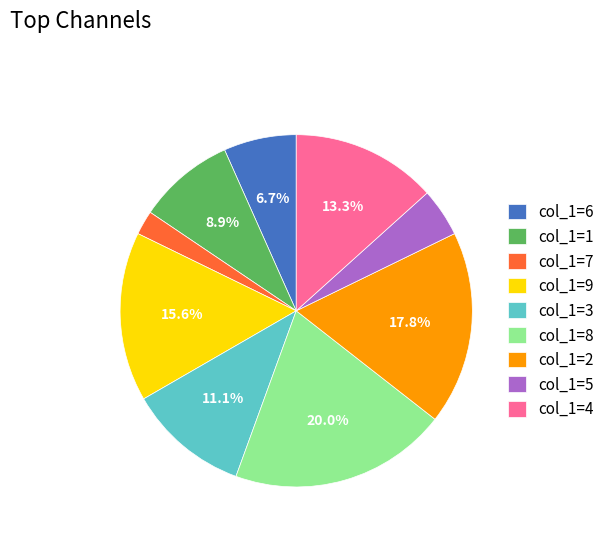

Rank the categories by value from highest to lowest.

col_1=8, col_1=2, col_1=9, col_1=4, col_1=3, col_1=1, col_1=6, col_1=5, col_1=7